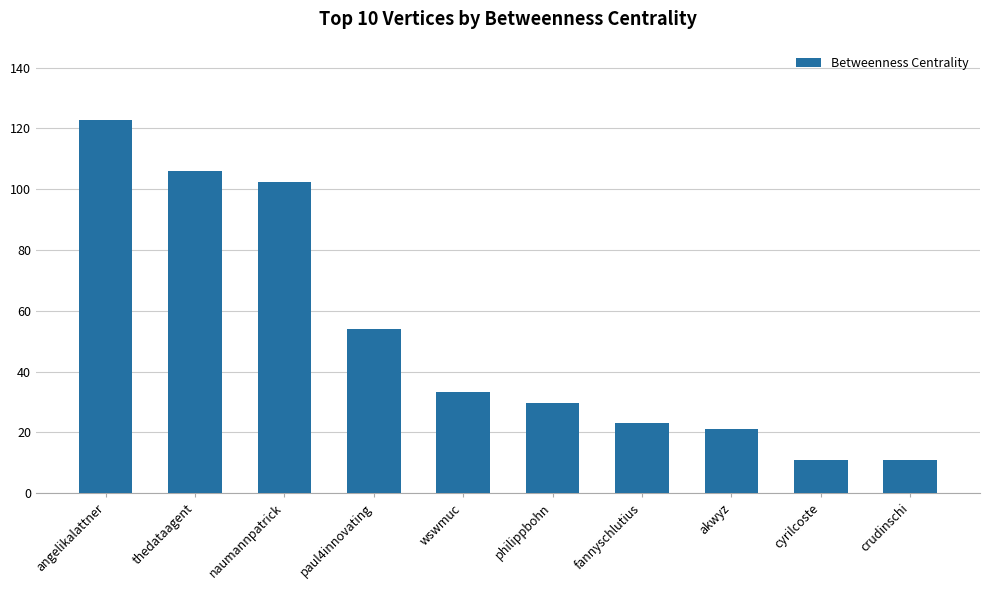

What is the change in value from thedataagent to philippbohn?

-76.3